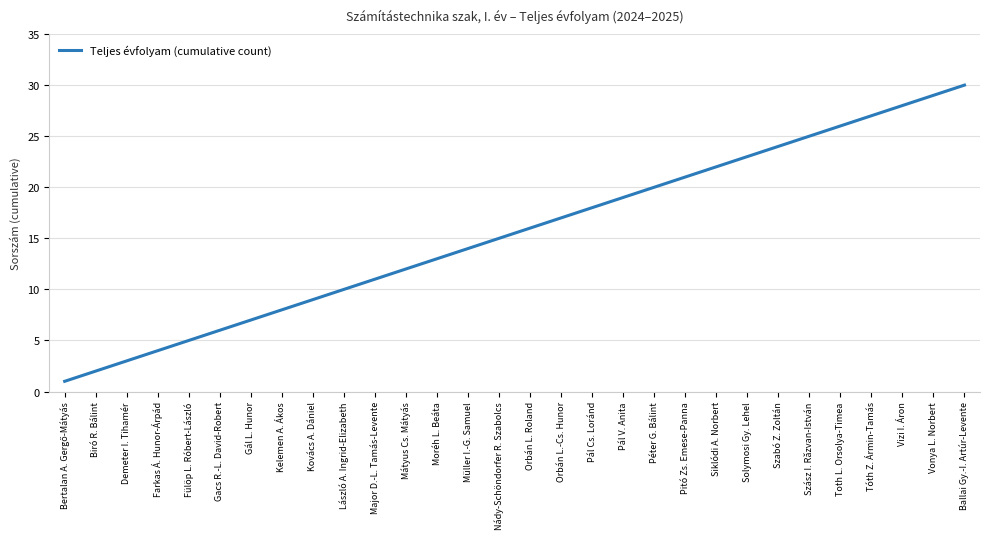

What is the sum of the values at Gál L. Hunor and Moréh L. Beáta?

20